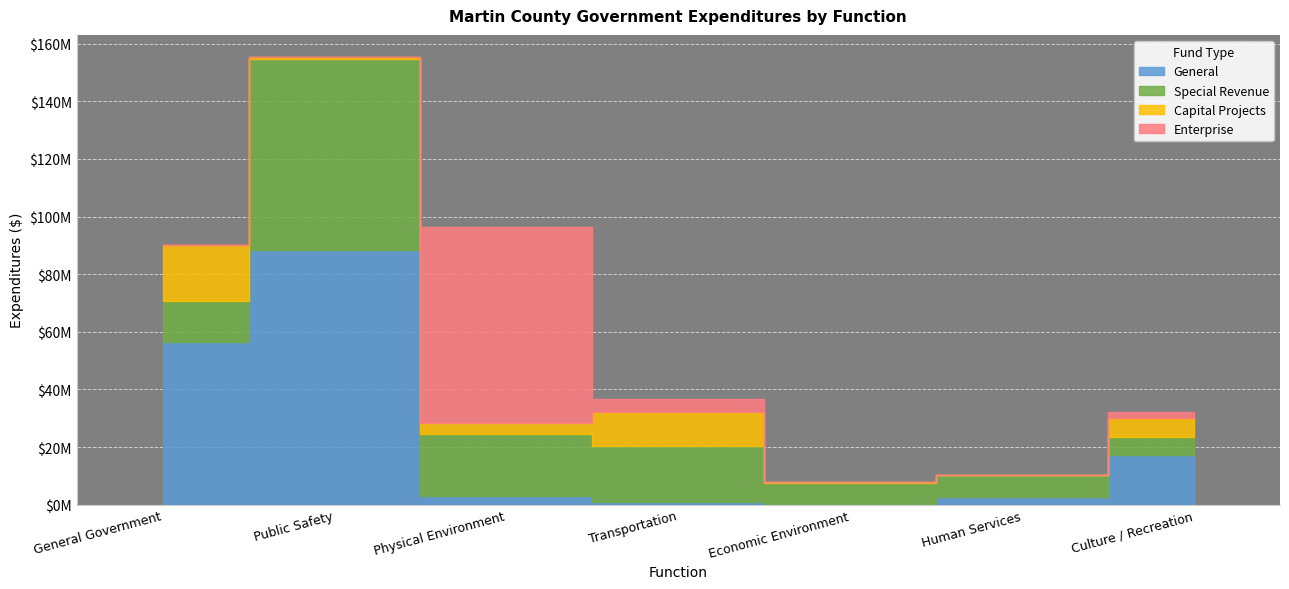

What are all the series names shown in the legend?

General, Special Revenue, Capital Projects, Enterprise